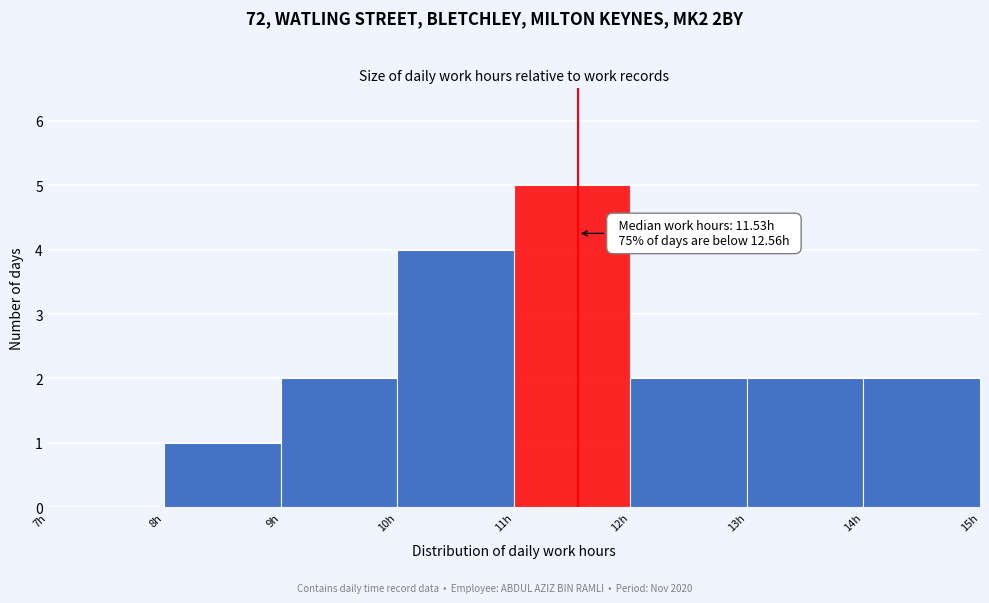

Over which range of the x-axis is the bar tallest?

11 to 12